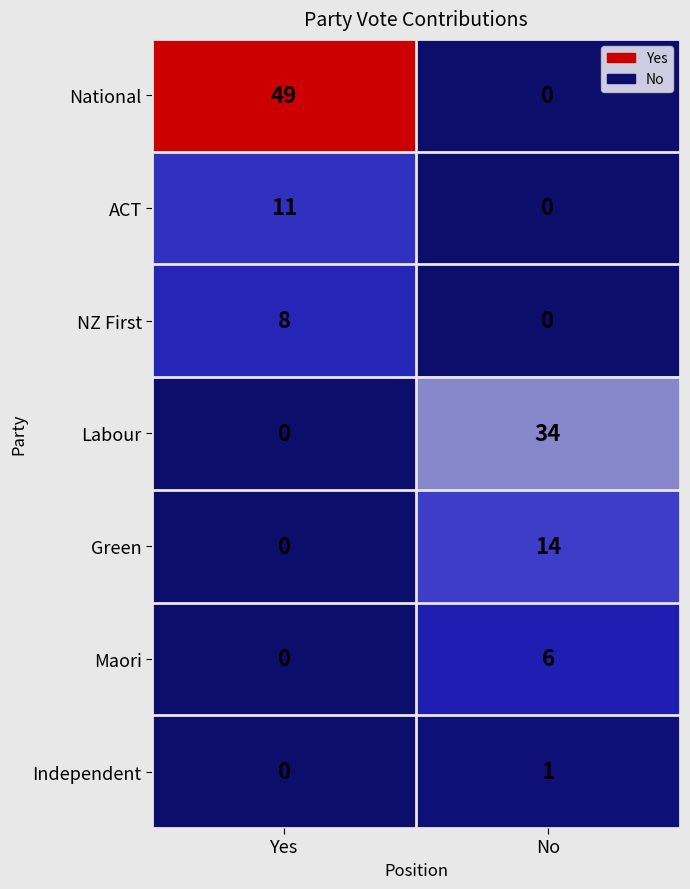

Rank the series by their maximum value, from lowest to highest.

Independent, Maori, NZ First, ACT, Green, Labour, National